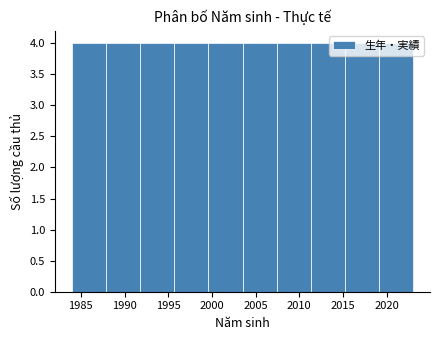

Reading left to right, transcribe this chart: for each bar, give the range it covers on the x-axis and its height. Neither the bar edges nor the heights are printed on the chart, so give them approximately, as read against the axes.

1984.0 to 1987.9: 4
1987.9 to 1991.8: 4
1991.8 to 1995.7: 4
1995.7 to 1999.6: 4
1999.6 to 2003.5: 4
2003.5 to 2007.4: 4
2007.4 to 2011.3: 4
2011.3 to 2015.2: 4
2015.2 to 2019.1: 4
2019.1 to 2023.0: 4